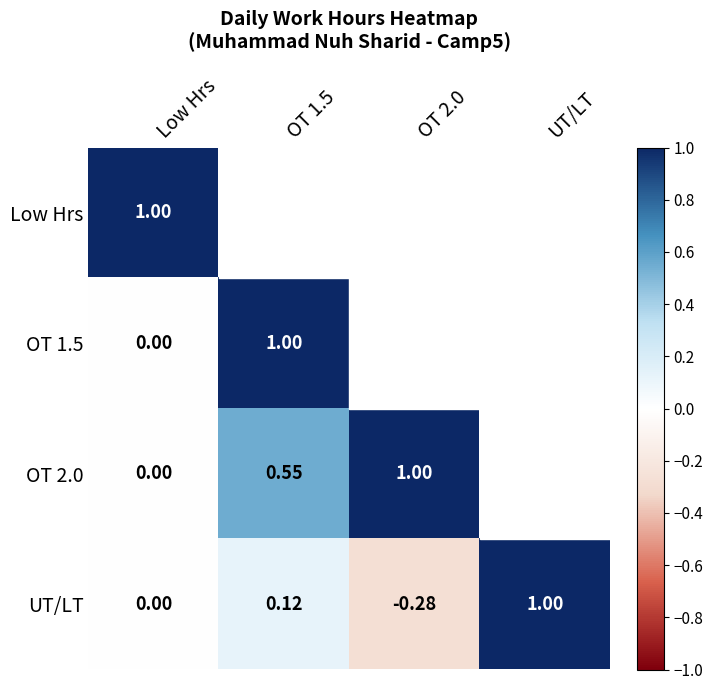

Where is UT/LT nearest to the value 0?

Low Hrs